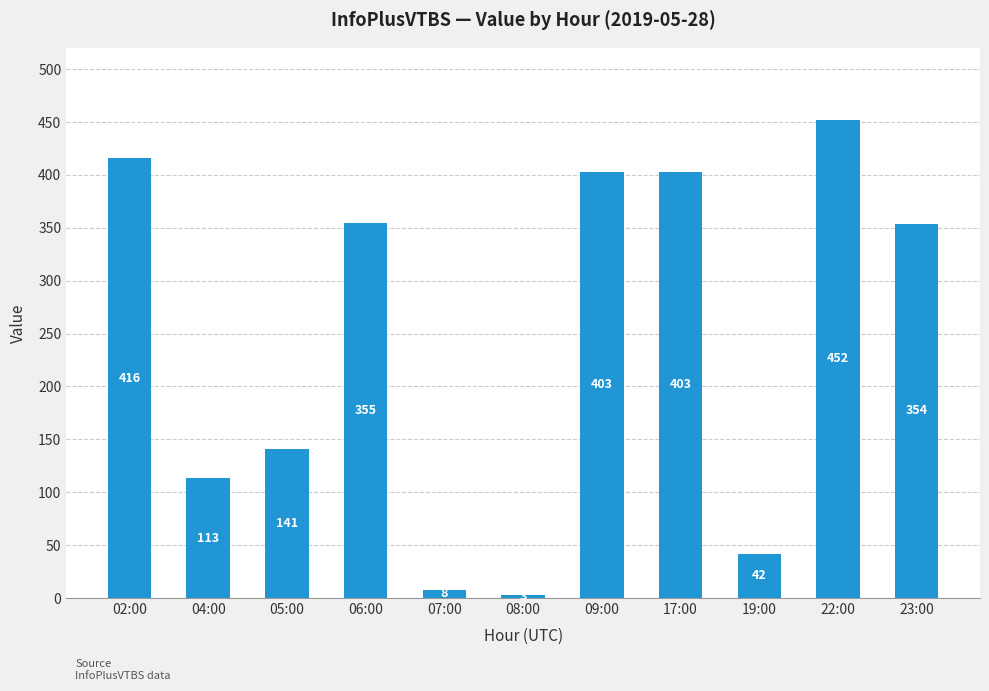

Does the chart contain stacked bars?

No